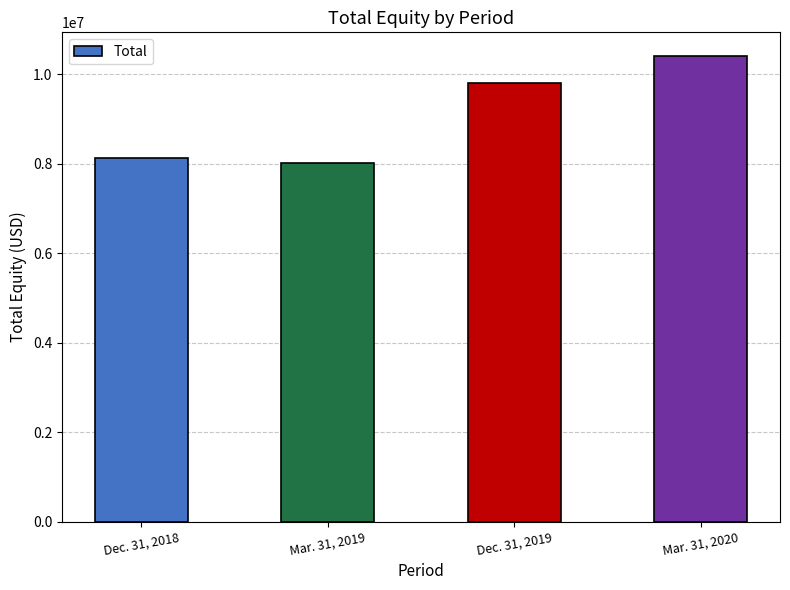

The value at Mar. 31, 2019 is 8009076. True or false?

True